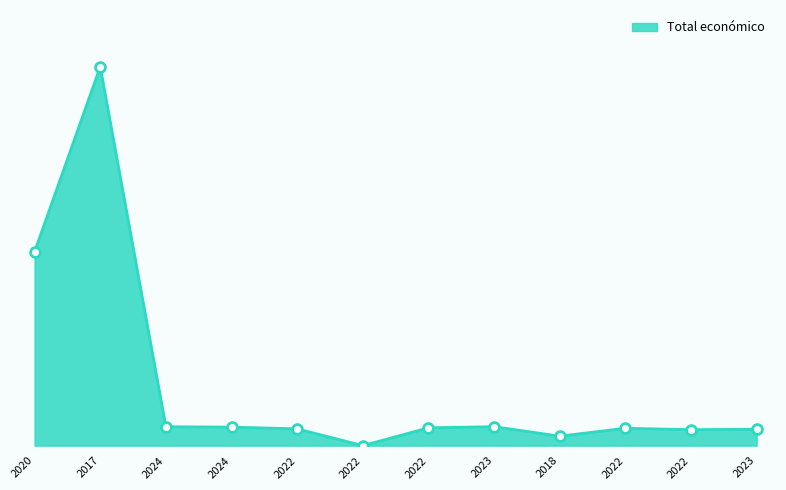

What is the change in value from 2022 to 2022?

+252456